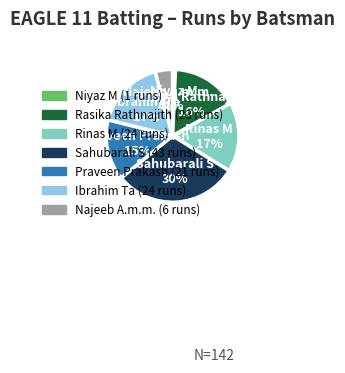

Count the number of slices in the pie.

7